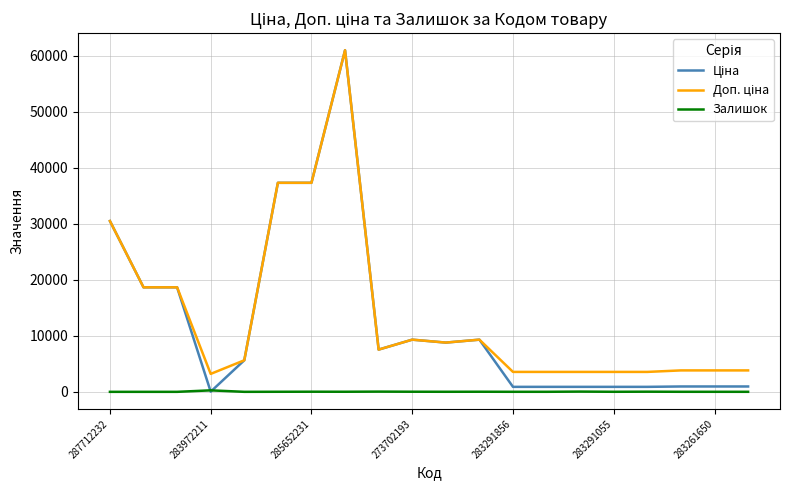

Does the chart display data point markers on the line(s)?

No